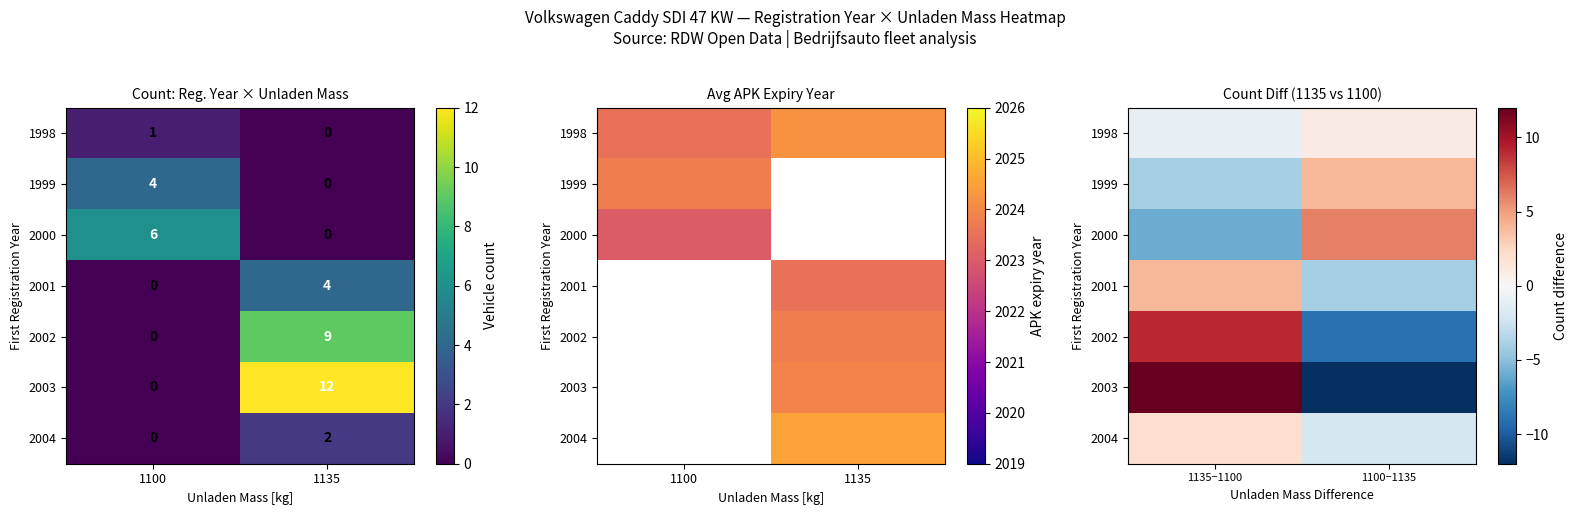

The 2000 series shows 10 at 1100−1135. True or false?

False